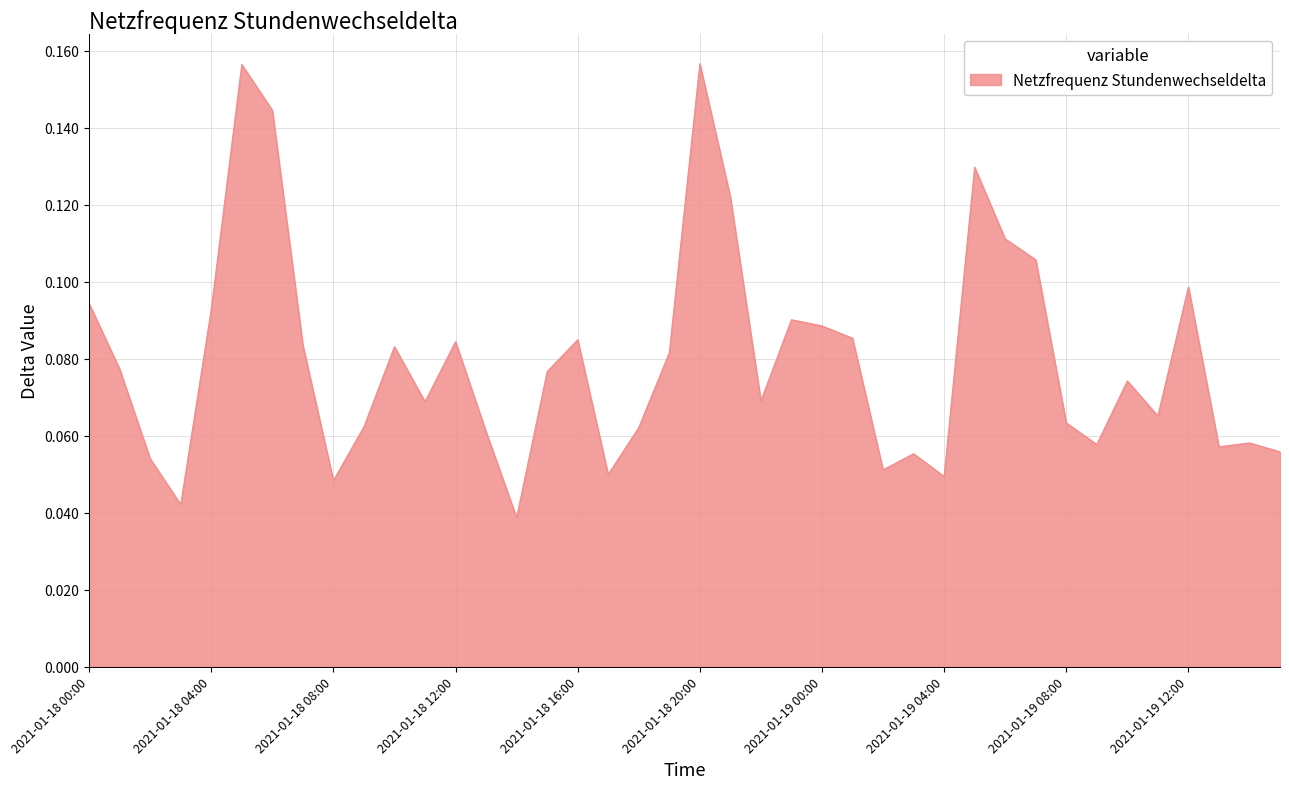

Count the number of data series in this chart.

1